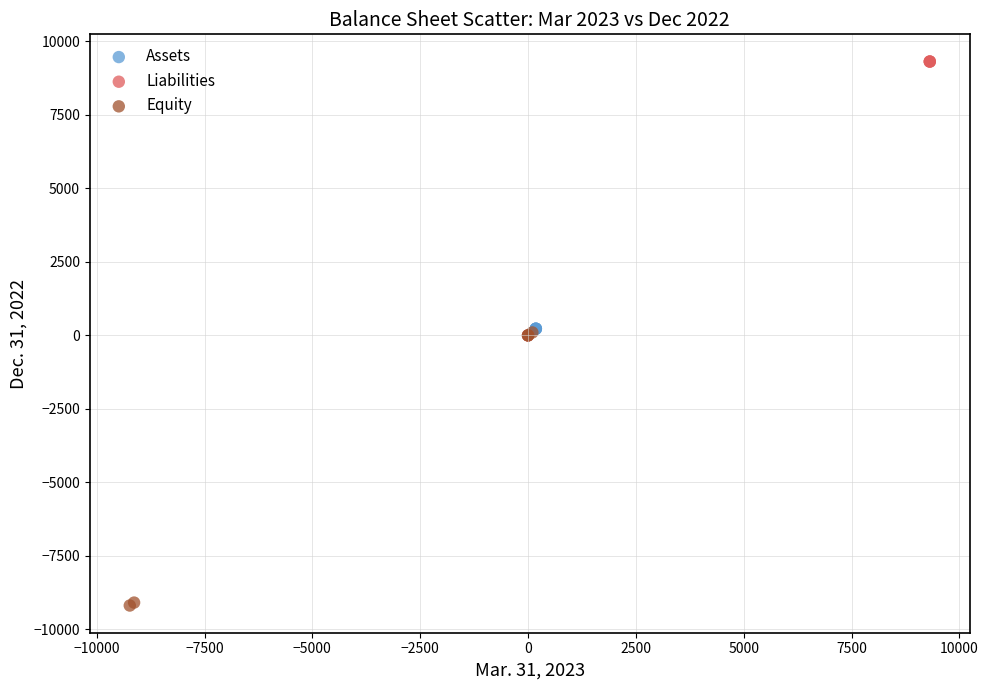

Which series contains the highest Y value?

Liabilities